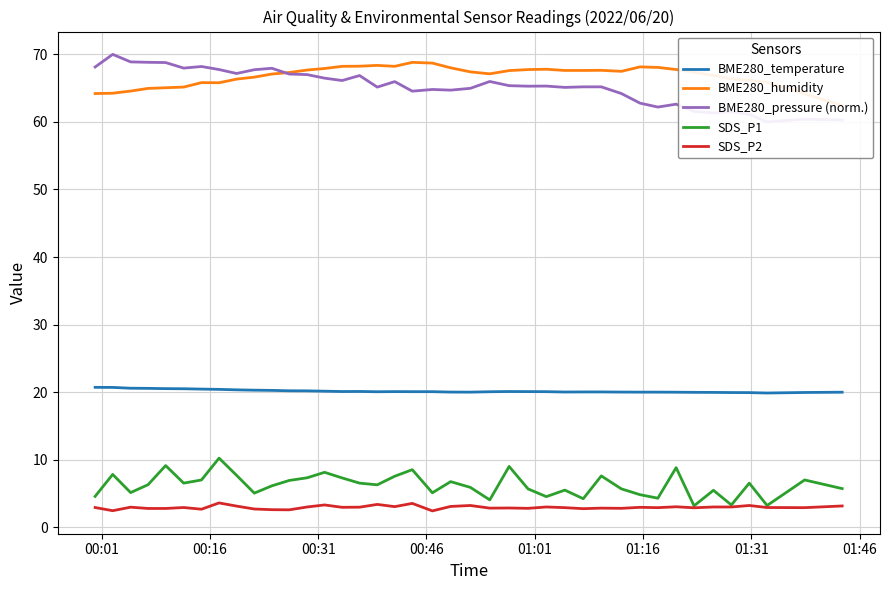

True or false: BME280_pressure (norm.) and BME280_temperature cross at least once.

False